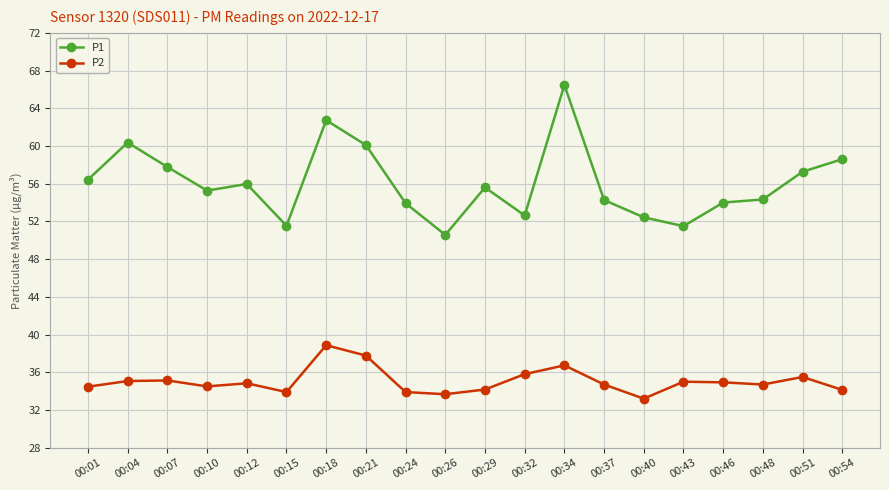

Read the P1 value at 00:46.

54.0